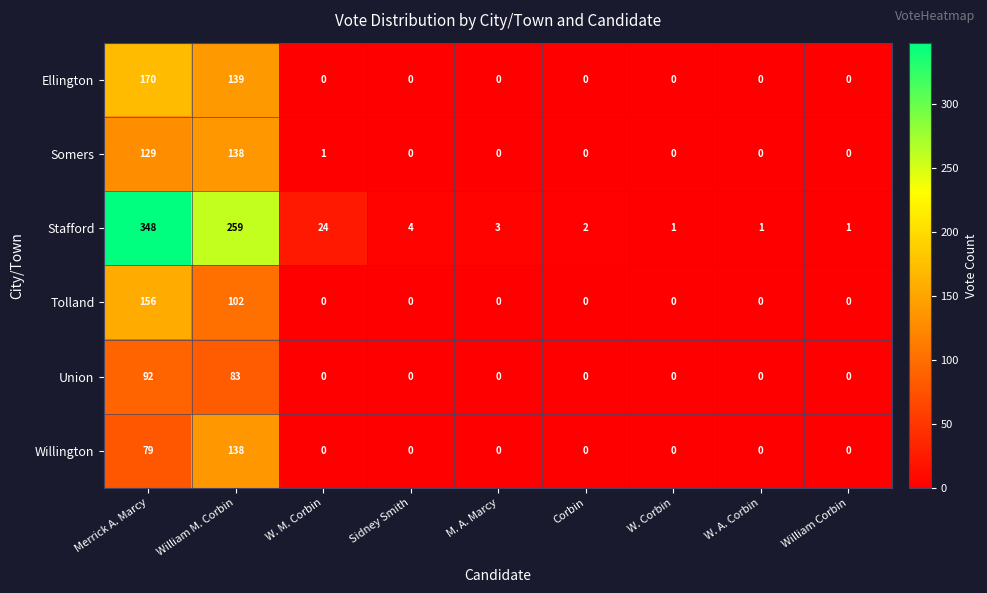

Between Merrick A. Marcy and William M. Corbin, which series saw the biggest shift?

Stafford